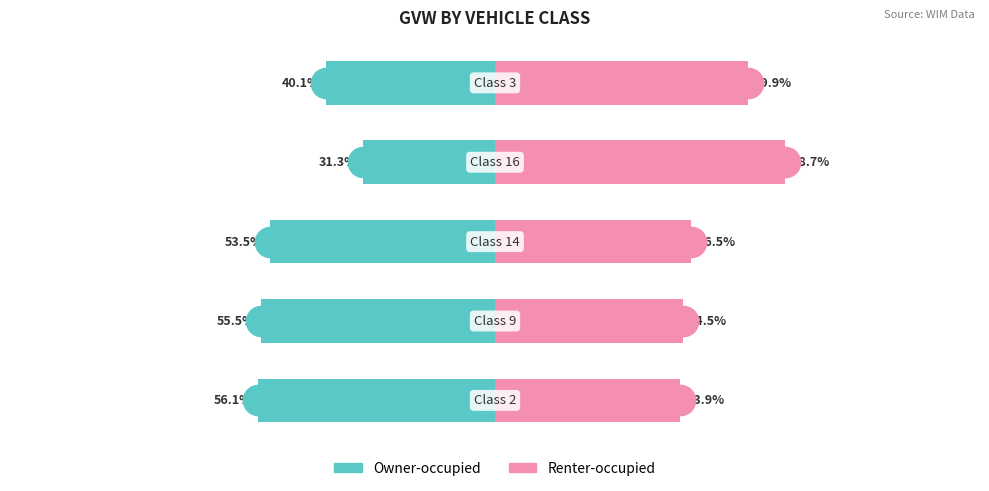

What is the maximum value shown in the chart?

68.7